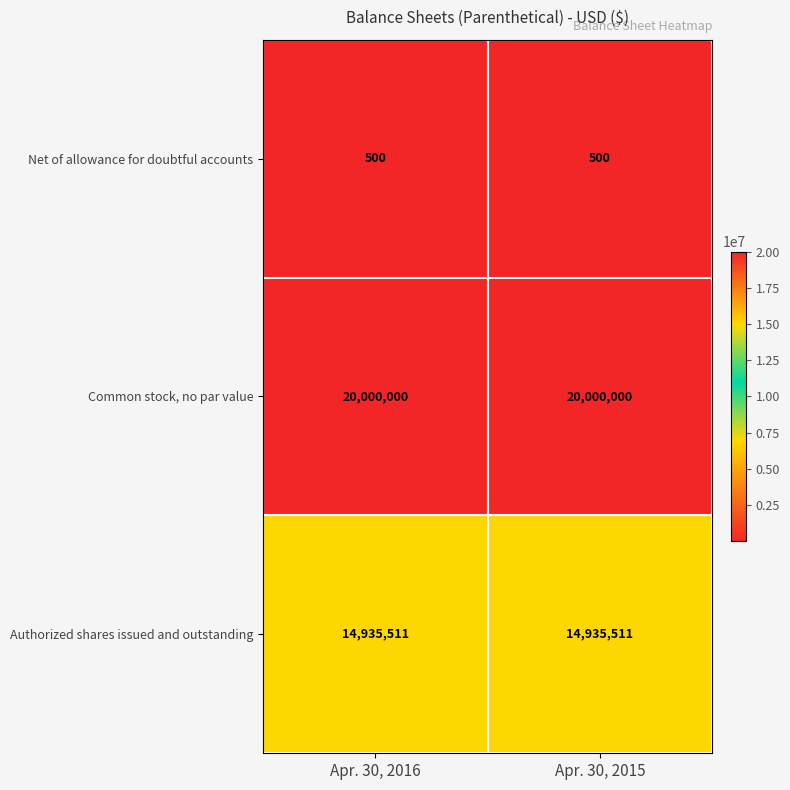

How many series are shown in this chart?

3